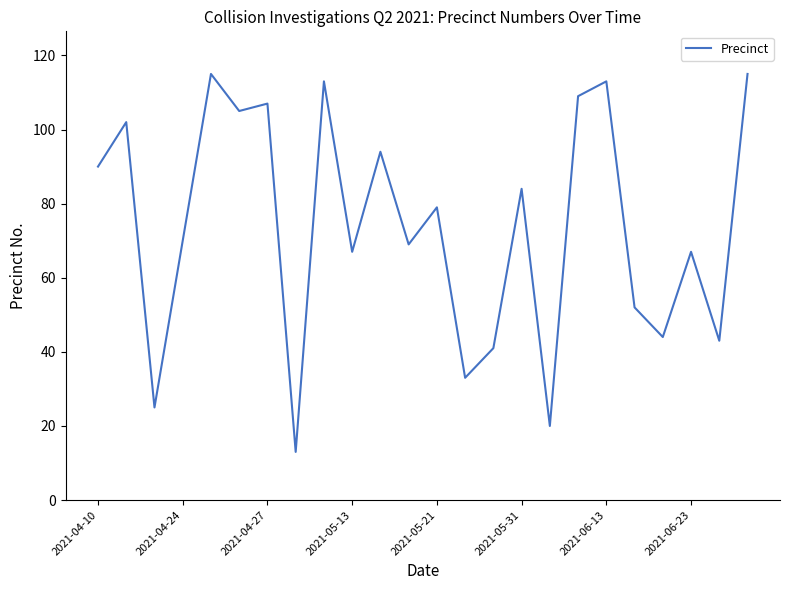

What is the smallest value displayed?

13